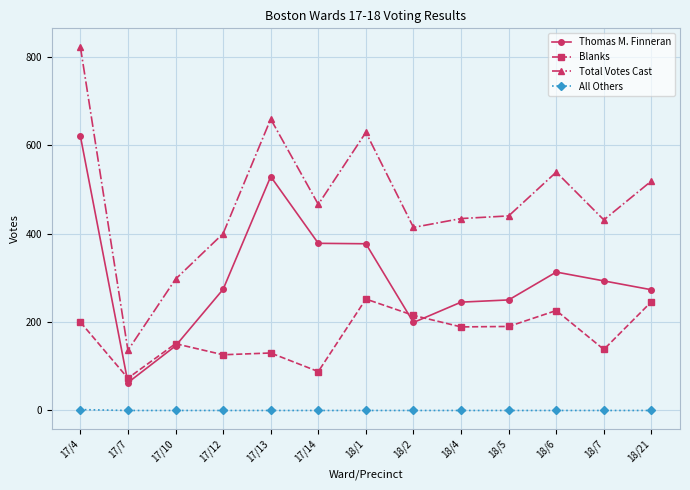

At which category does Blanks reach its first local valley?

17/7